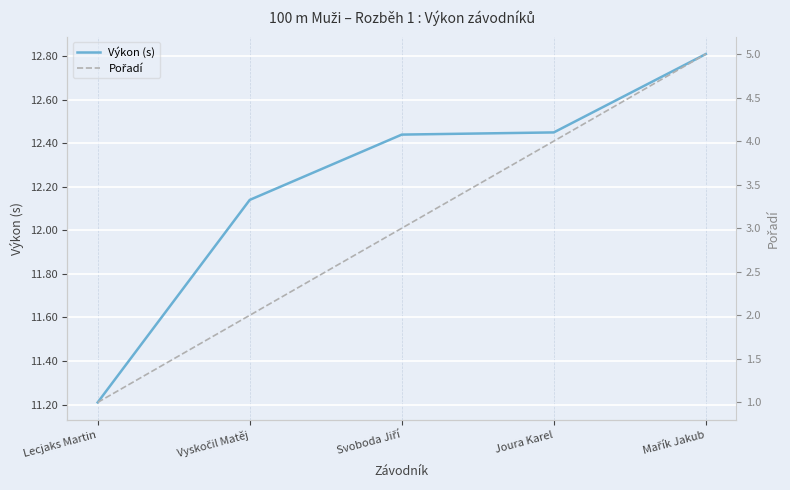

What are all the series names shown in the legend?

Výkon (s), Pořadí